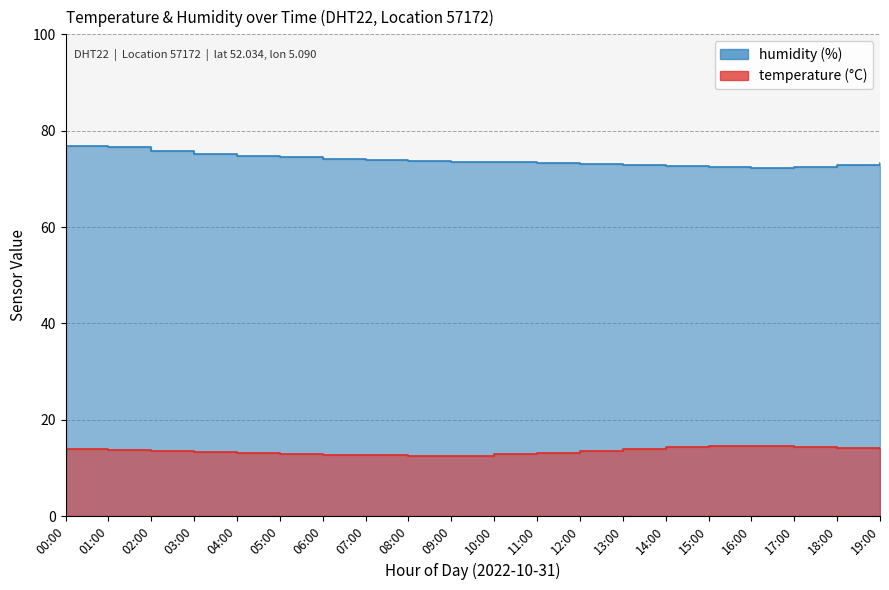

True or false: humidity has a value of 72.8 at 13:00.

True